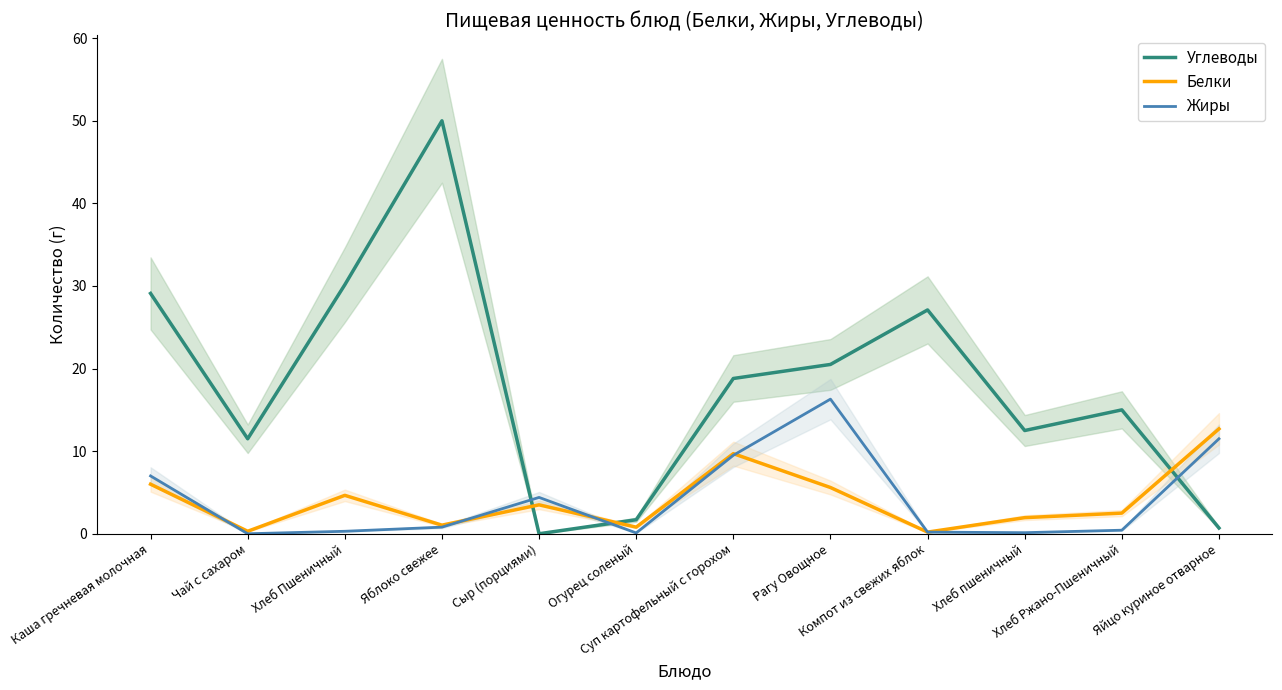

Between which two adjacent categories do Белки and Углеводы first intersect?

Яблоко свежее and Сыр (порциями)